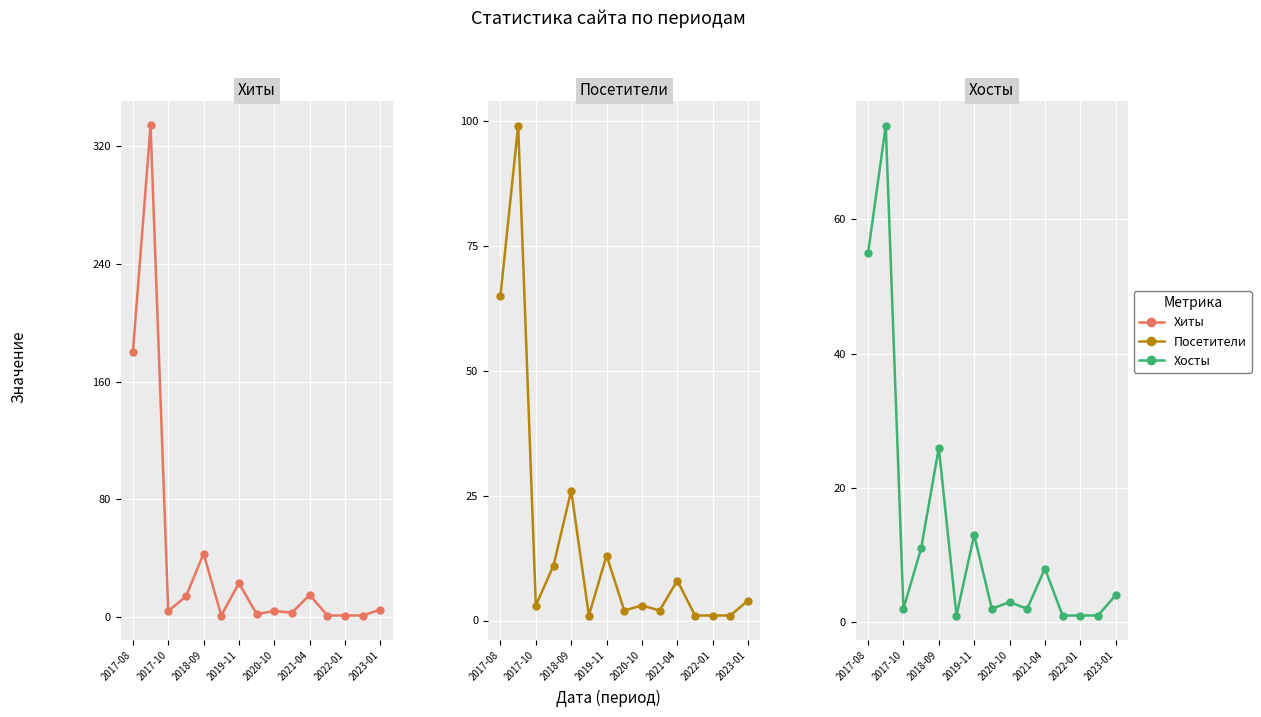

Reading left to right, what are all the values shown in this chart?

Хиты: 180	334	4	14	43	1	23	2	4	3	15	1	1	1	5
Посетители: 65	99	3	11	26	1	13	2	3	2	8	1	1	1	4
Хосты: 55	74	2	11	26	1	13	2	3	2	8	1	1	1	4